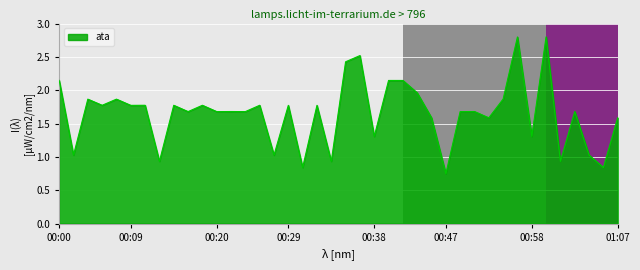

What is the maximum value shown in the chart?

2.8